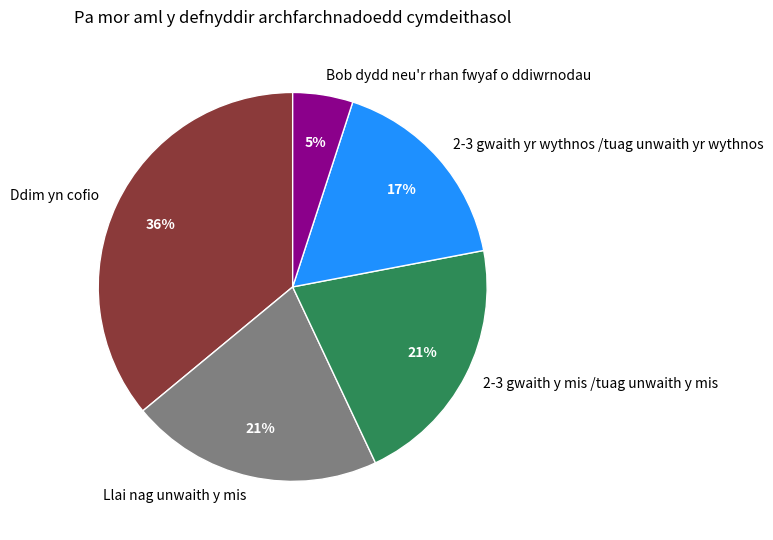

To the nearest percent, what is the combined percentage of Ddim yn cofio and 2-3 gwaith yr wythnos /tuag unwaith yr wythnos?

53%